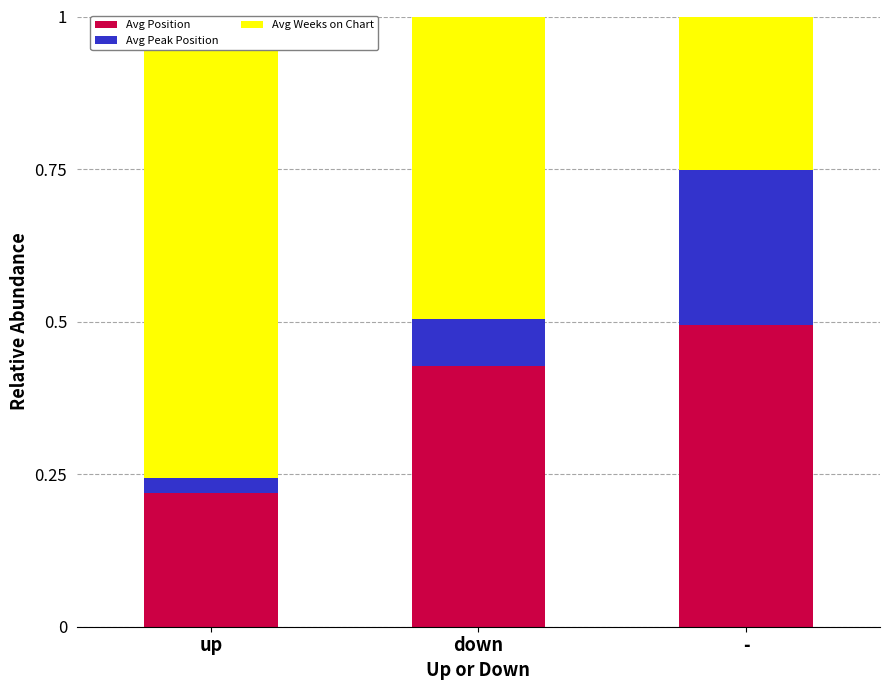

At which category does the chart reach its peak across all series?

up